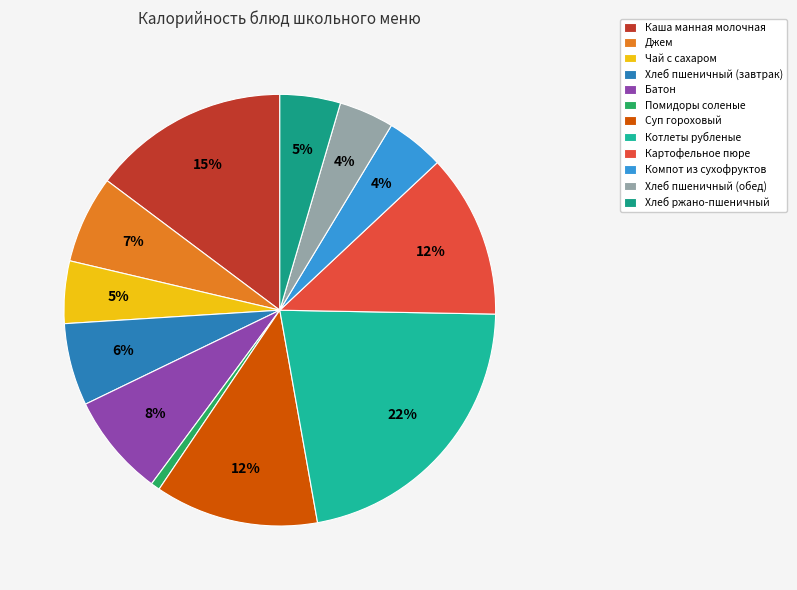

Which category has the biggest portion of the pie?

Котлеты рубленые